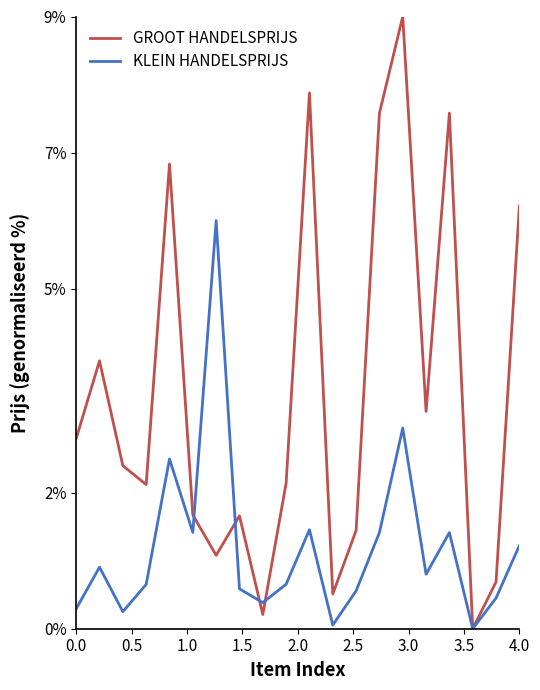

Which series has the largest total across all categories?

GROOT HANDELSPRIJS